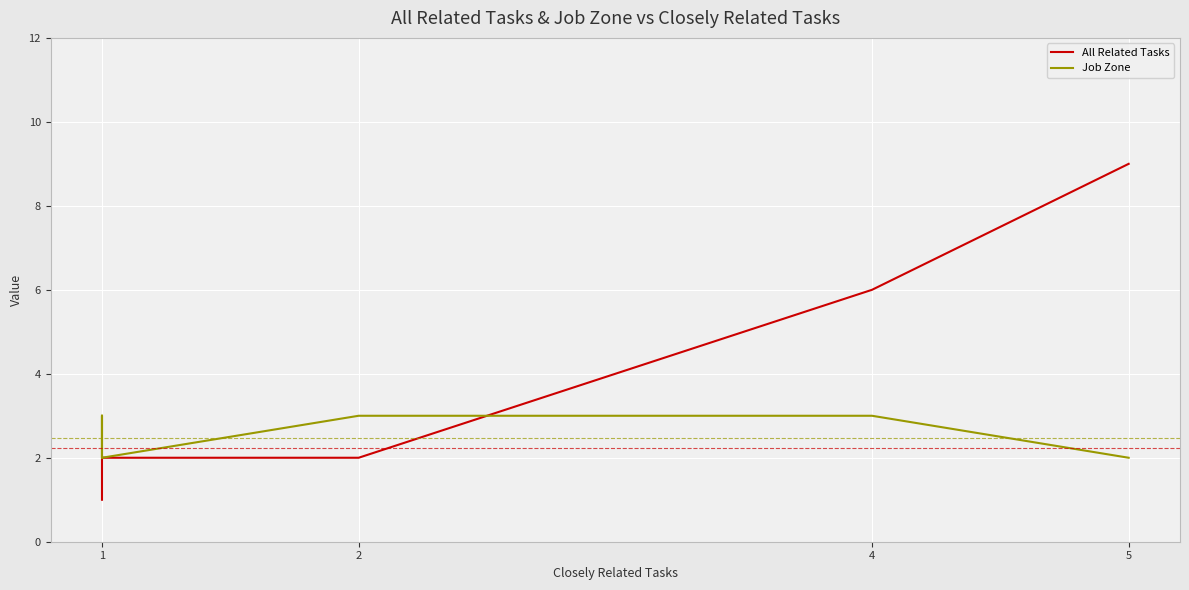

Which series has the widest spread of values?

All Related Tasks